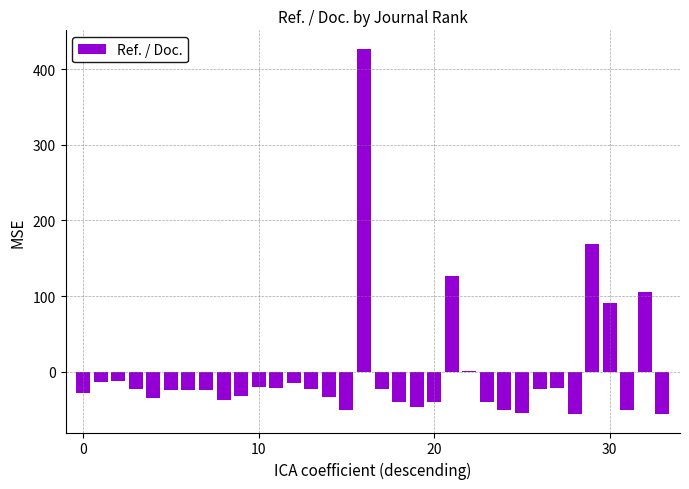

What is the greatest value displayed?

427.1